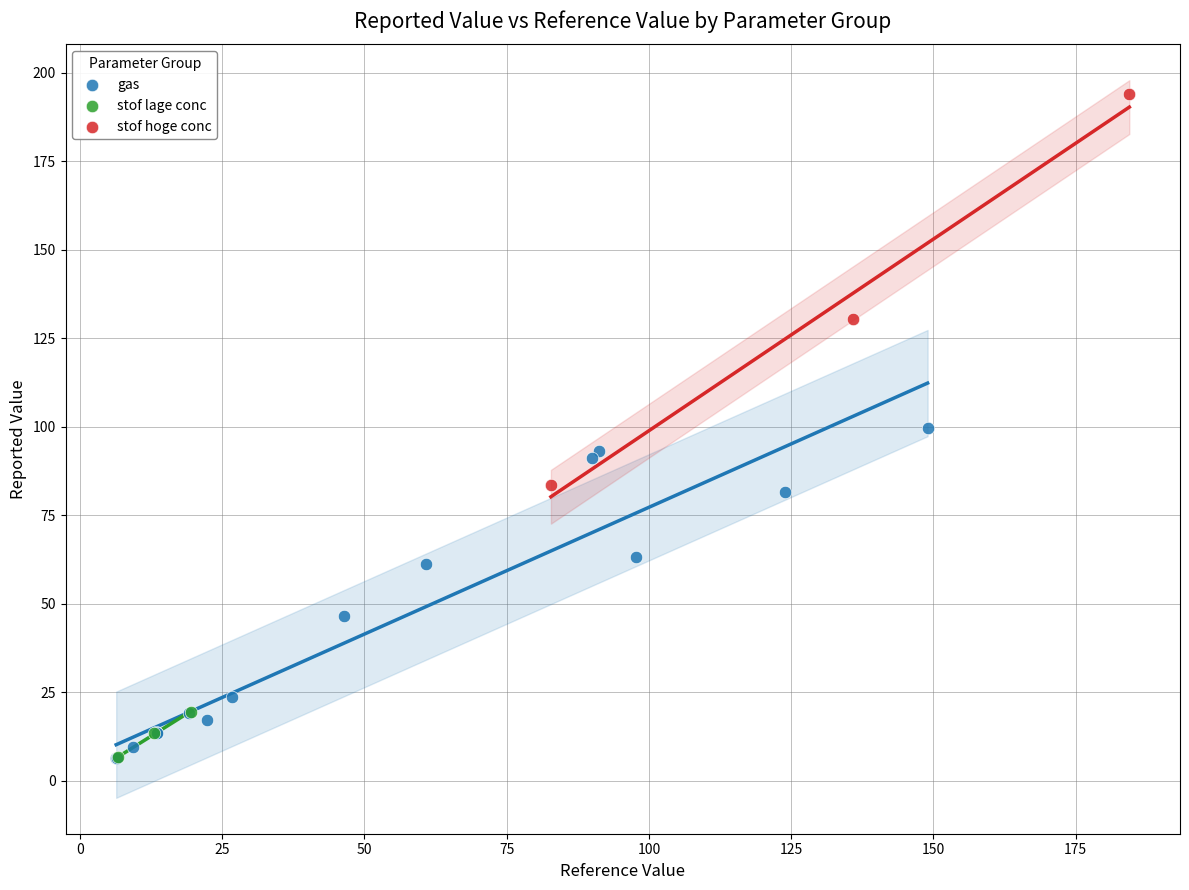

Which series reaches the maximum Y coordinate?

stof hoge conc